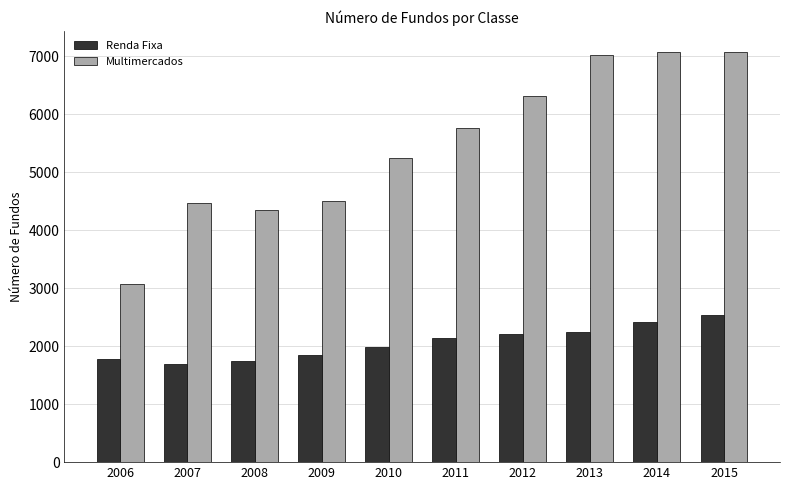

How many categories are shown in the chart?

10